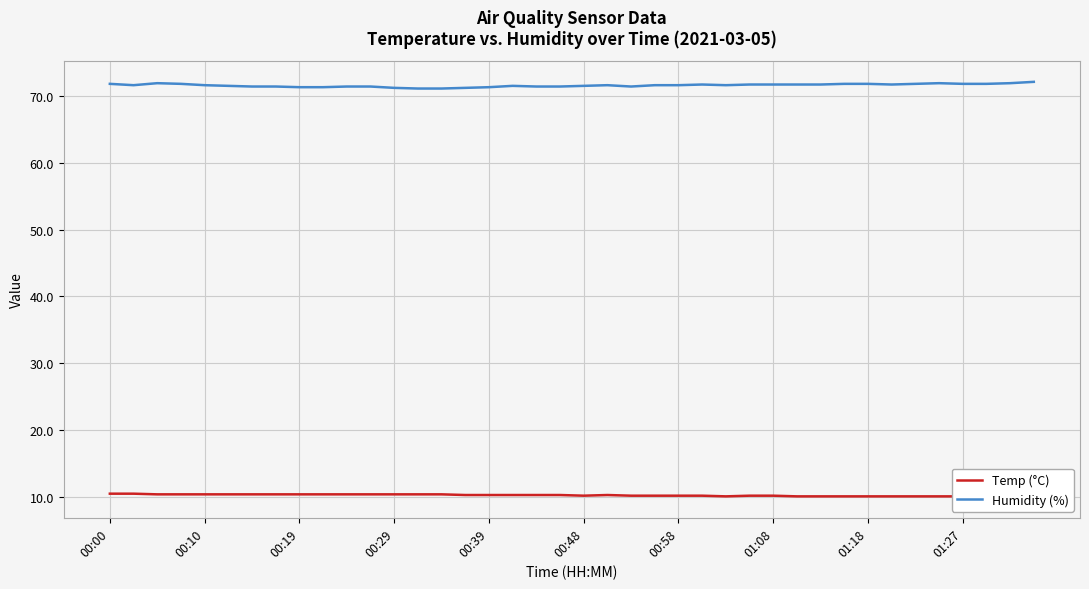

The Humidity (%) series shows 111.9 at 39. True or false?

False